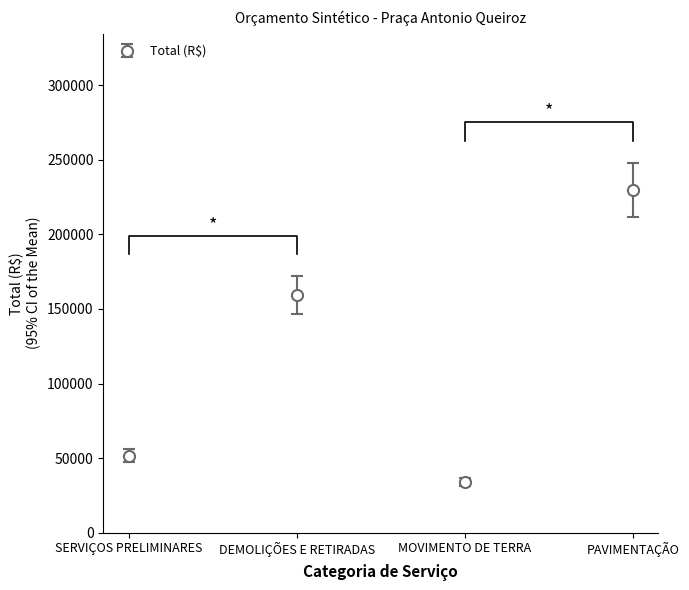

Reading left to right, extract all data points from this chart.

SERVIÇOS PRELIMINARES=51651.1	DEMOLIÇÕES E RETIRADAS=159342.0	MOVIMENTO DE TERRA=33915.7	PAVIMENTAÇÃO=229823.8